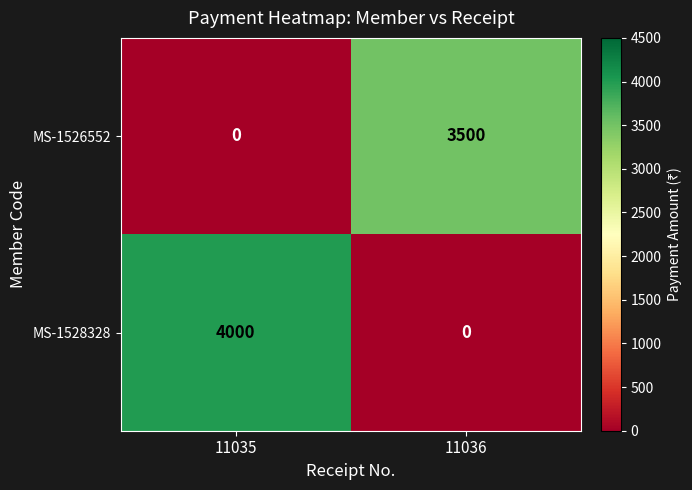

What value does the MS-1528328 series have at 11035, to the nearest 100?

4000